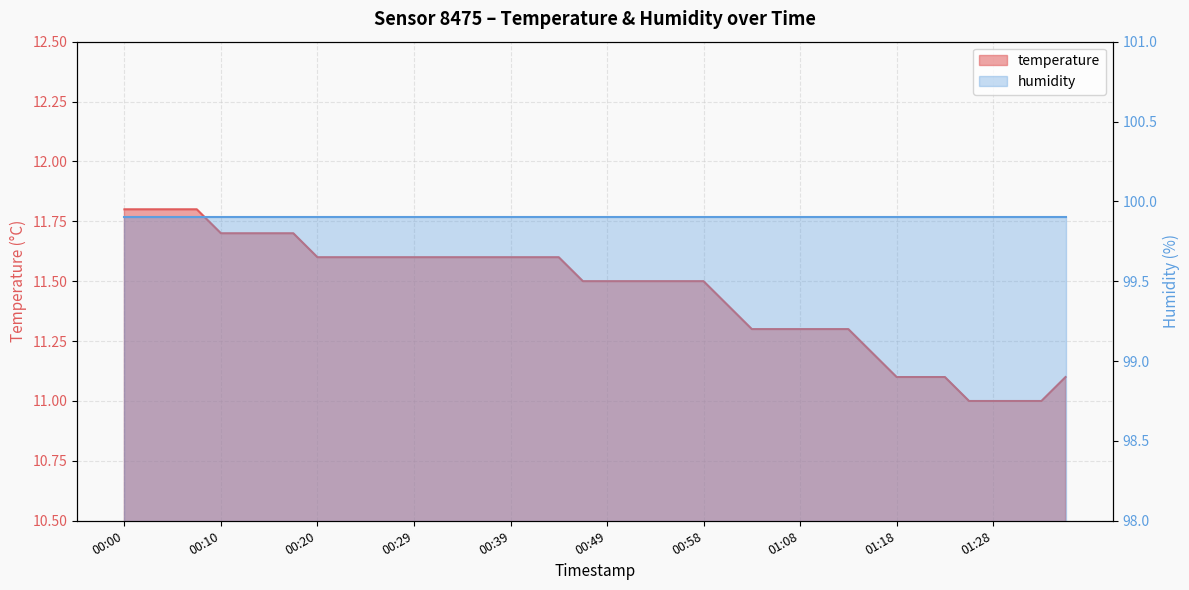

What is the difference between the values at 01:06 and 00:44?

0.3